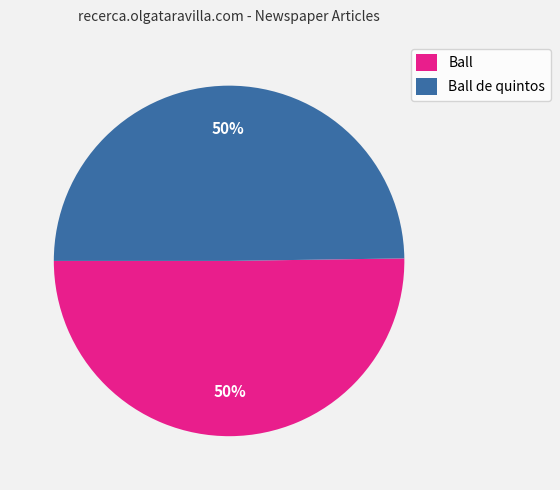

Do Ball and Ball de quintos together represent more than half of the pie?

Yes